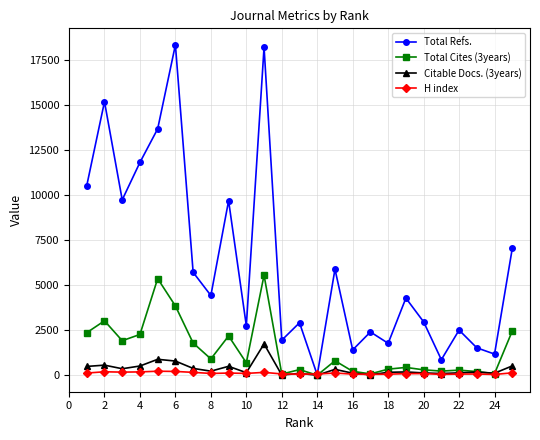

Which series has the largest total across all categories?

Total Refs.